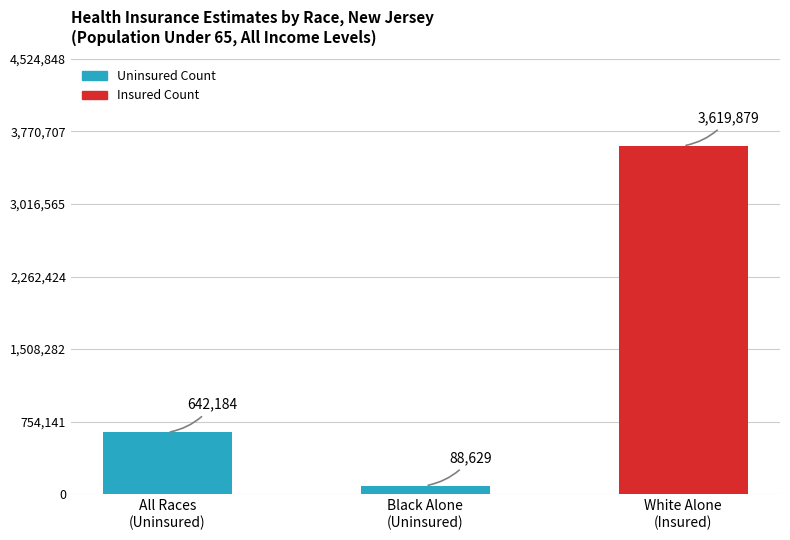

What is the sum of all values?

4350692